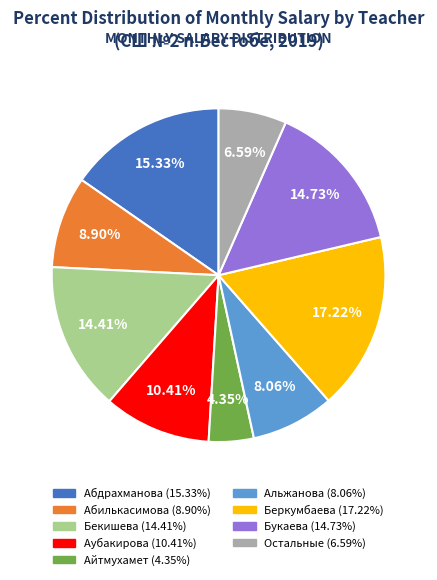

Is there any slice that represents more than half of the pie?

No